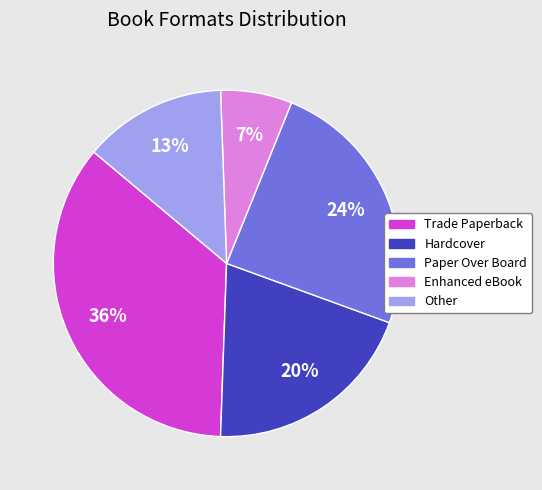

Count the number of slices in the pie.

5